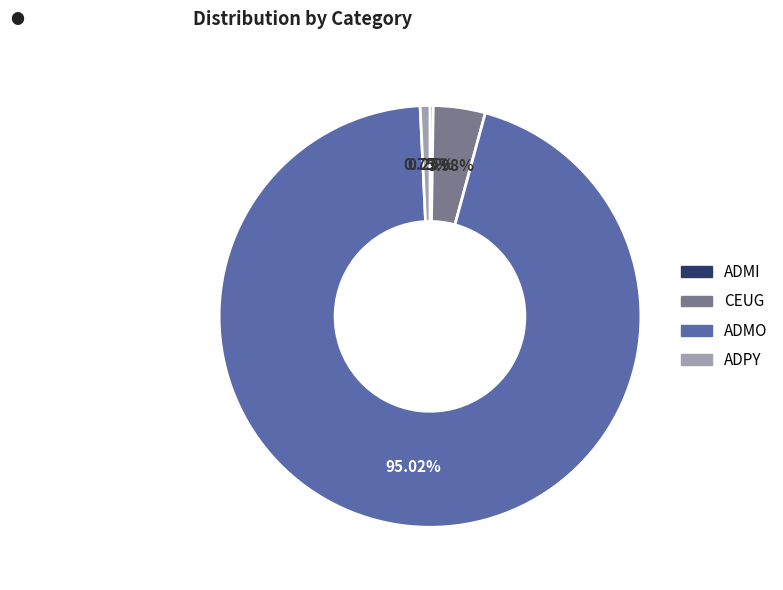

To the nearest percent, what percentage of the pie is ADMO?

95%